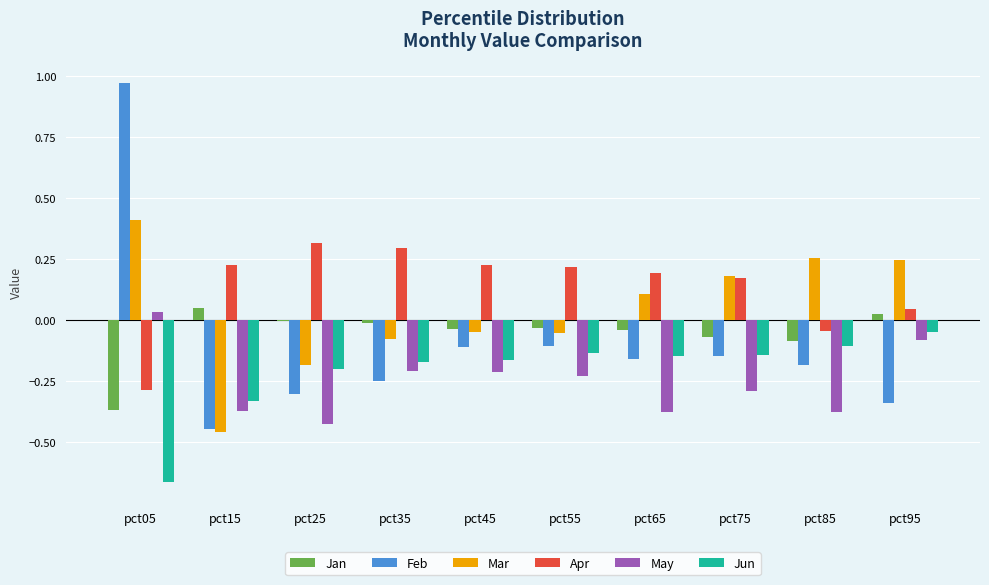

What is the total value across all series at pct25?

-0.8